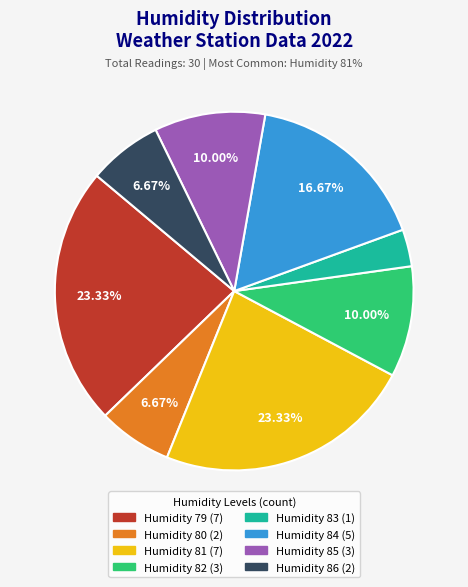

Does any single category account for the majority?

No